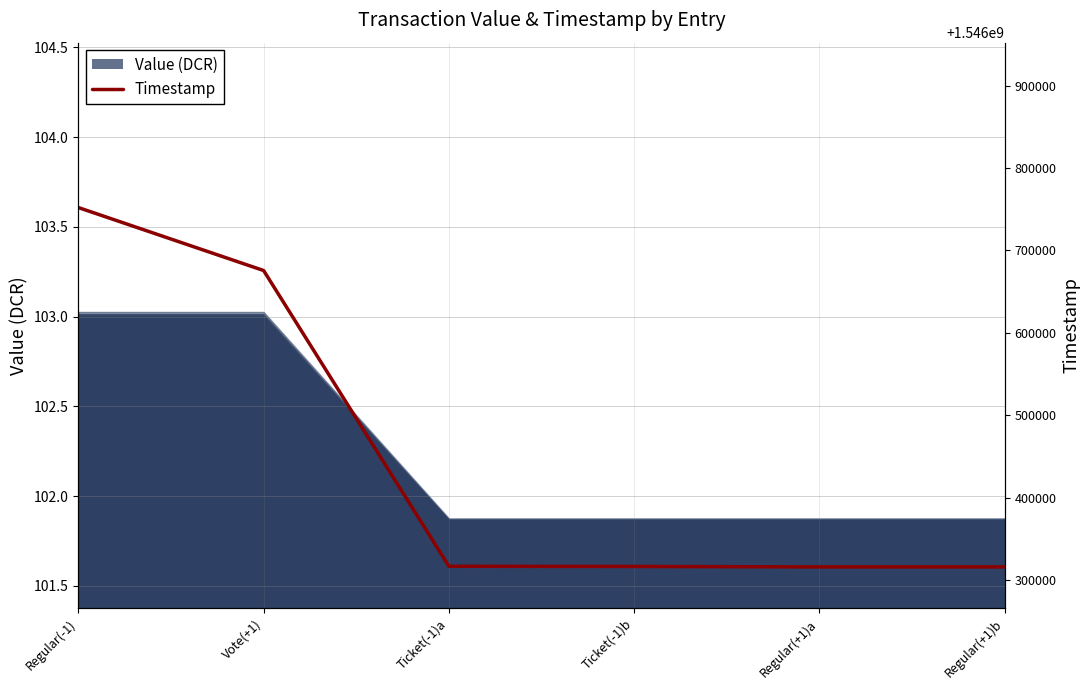

What is the difference between the maximum and minimum values?

435868